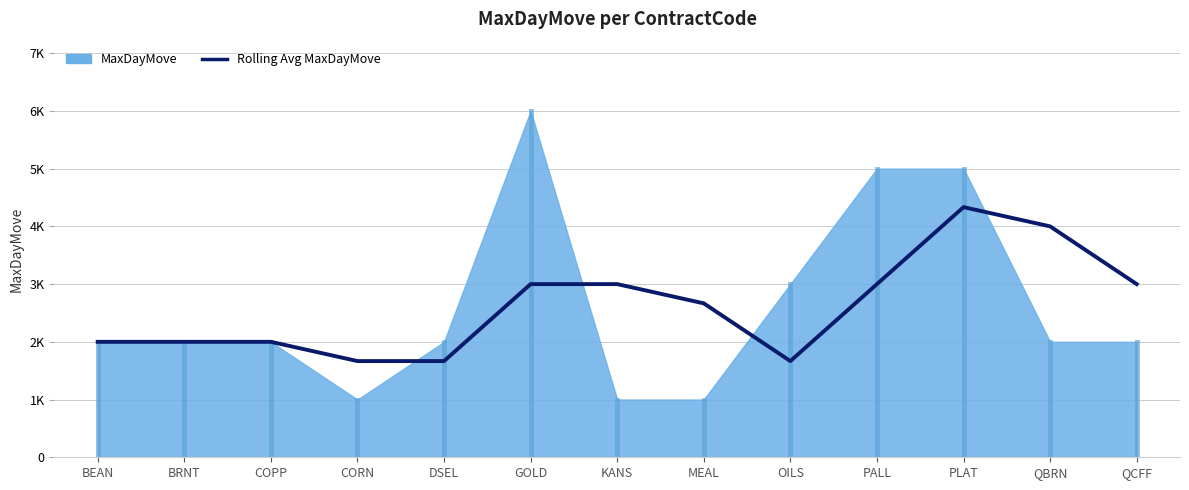

Which label corresponds to the largest value in the chart?

PLAT